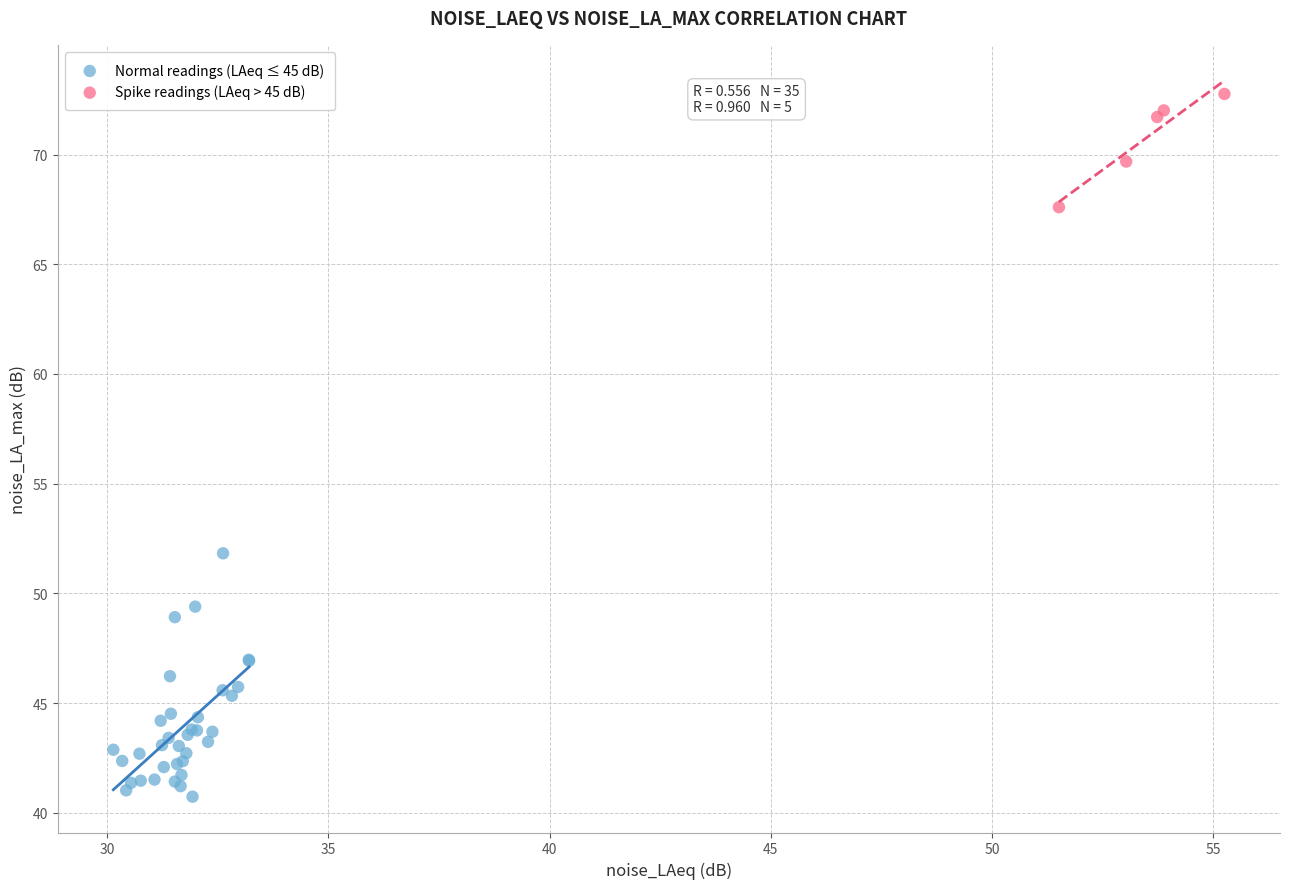

Which series contains the highest Y value?

Spike readings (LAeq > 45 dB)